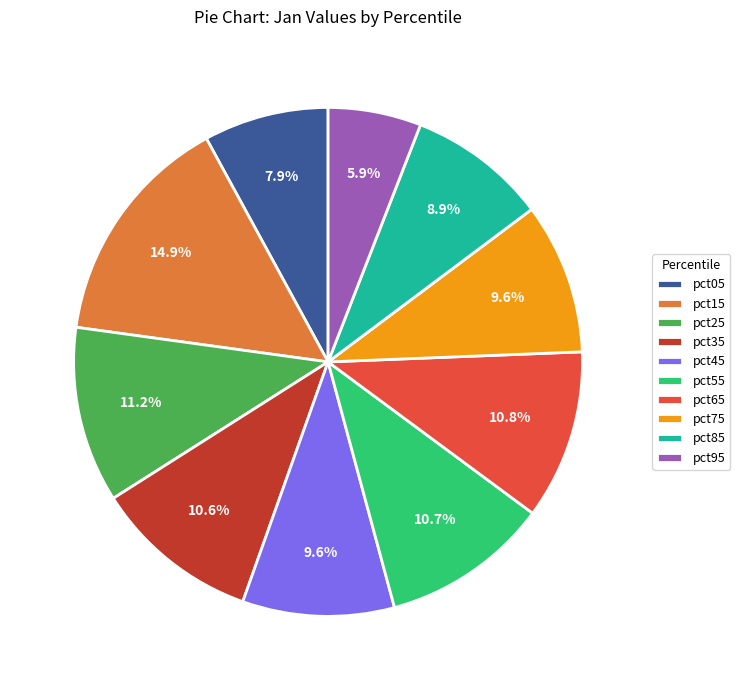

Is there any slice that represents more than half of the pie?

No